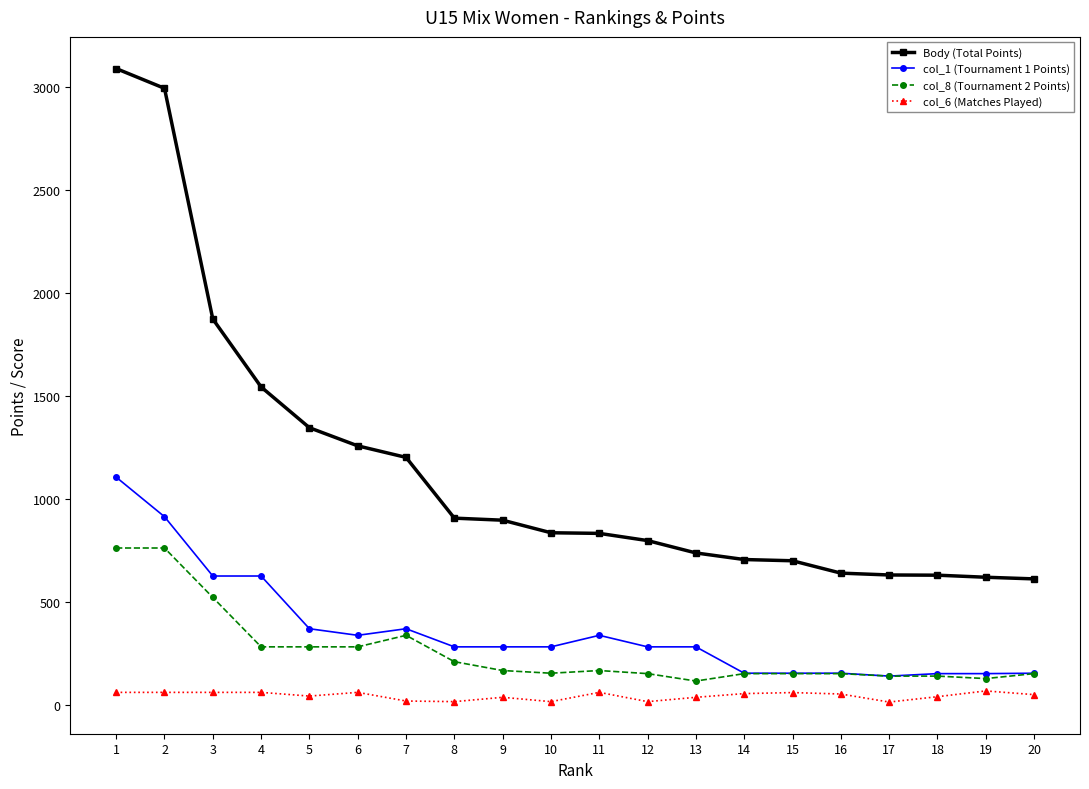

The col_6 (Matches Played) series shows 17 at 7. True or false?

True